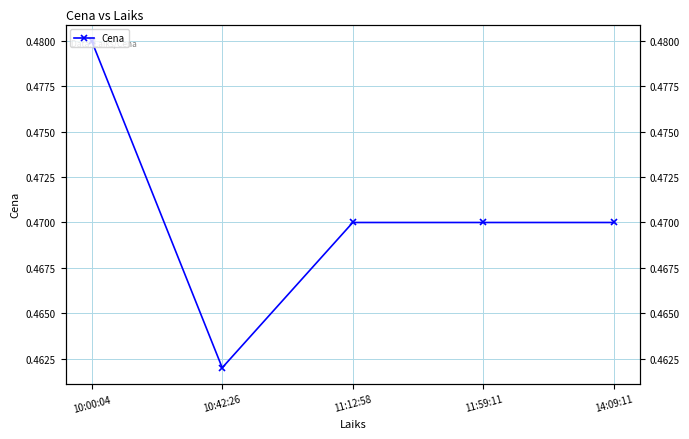

What position from the left is 10:00:04?

1